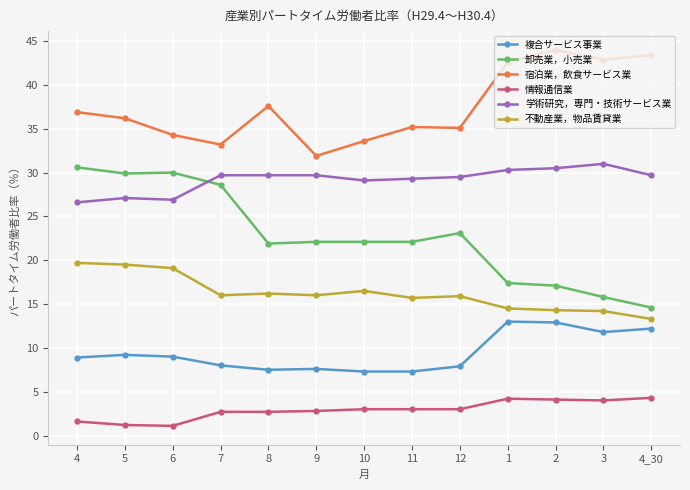

What is the total value across all series at 7?

118.2